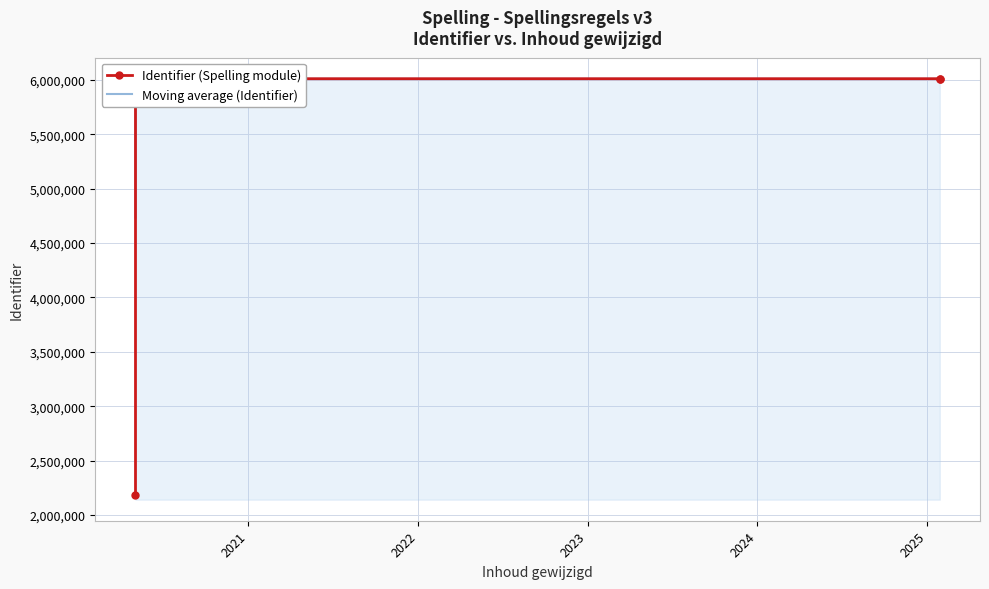

What is the average value of the Identifier (Spelling module) series?

5754293.9